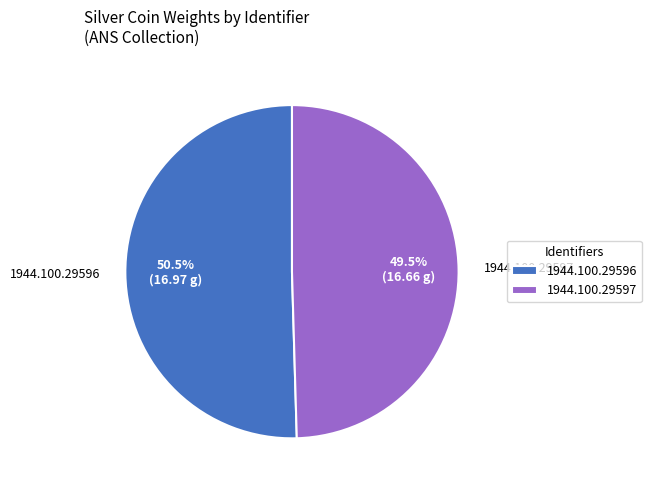

What is the ratio of the value at 1944.100.29597 to the value at 1944.100.29596?

1.0